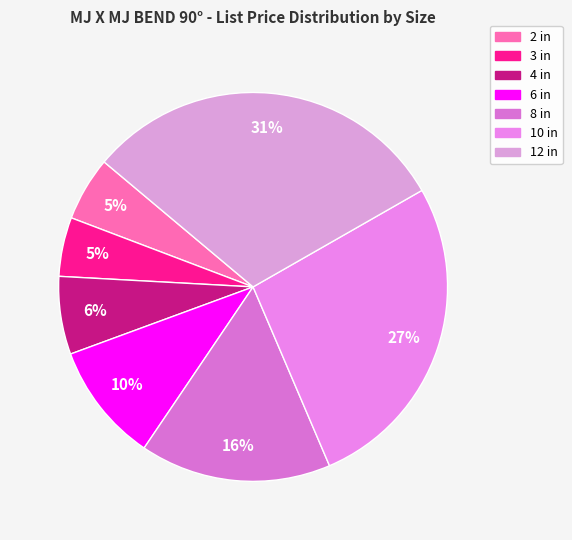

How many segments does this pie chart have?

7